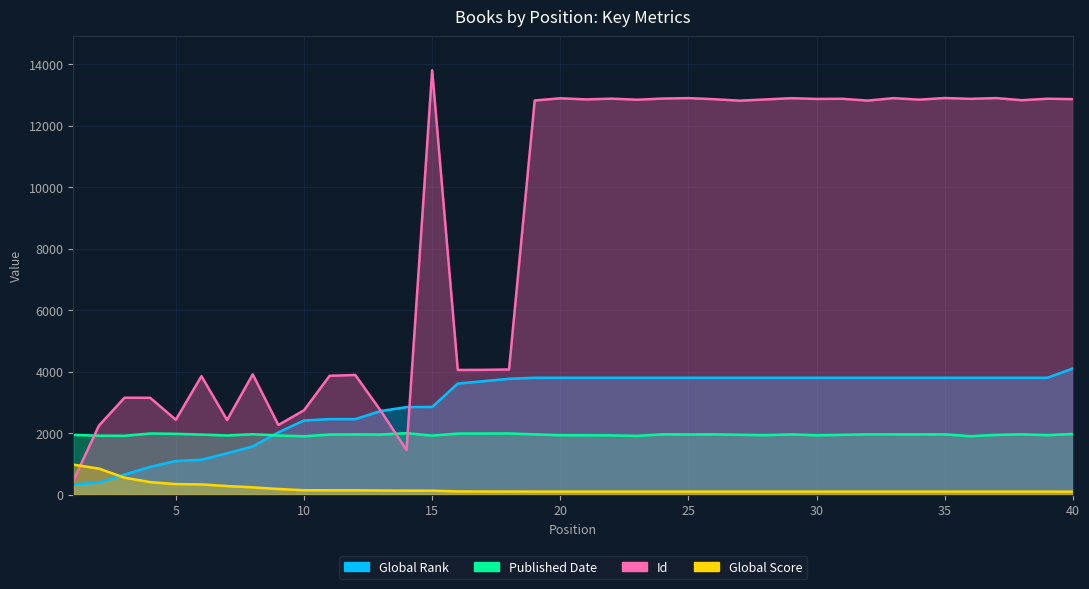

At which category is the sum across all series the highest?

40